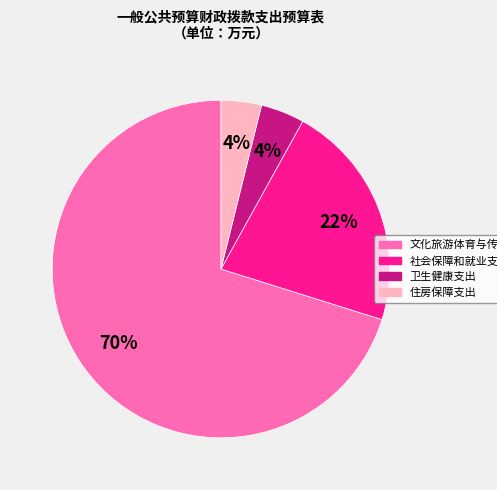

Is 社会保障和就业支出 the majority of the pie?

No